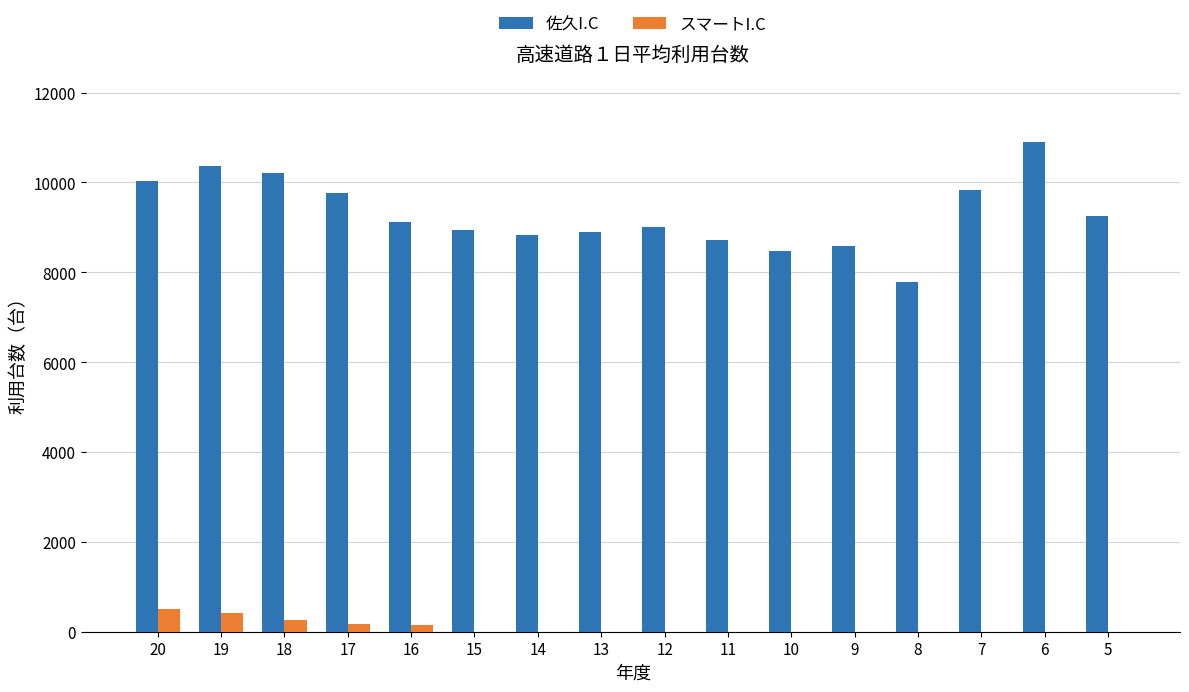

Which series changed the most between 17 and 9?

佐久I.C